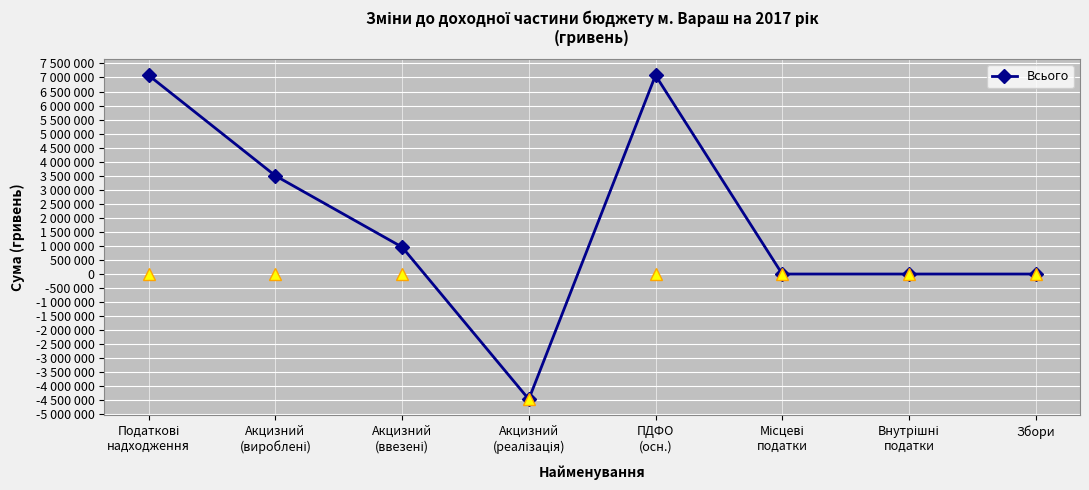

What position from the left is Акцизний
(вироблені)?

2